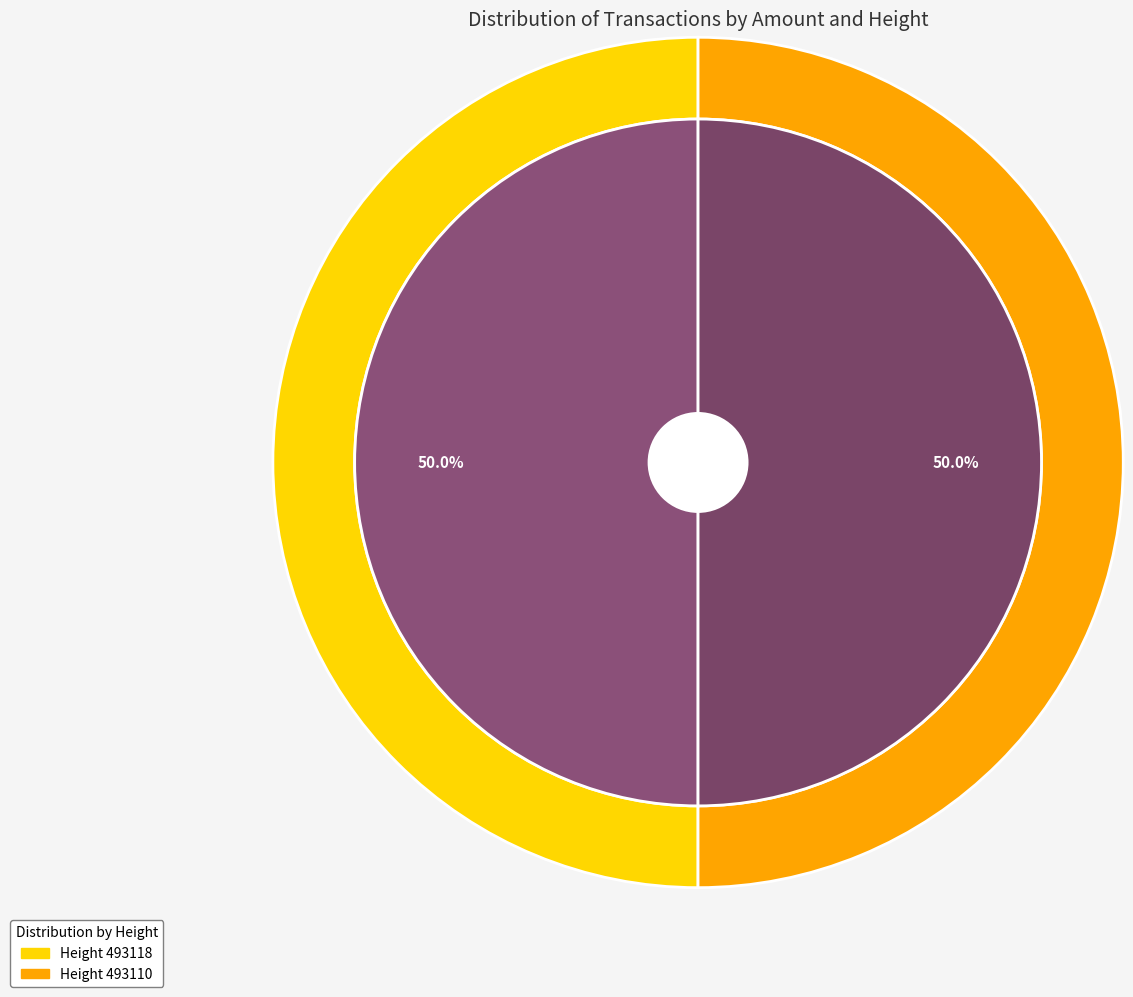

To the nearest percent, what is the average slice percentage?

50%